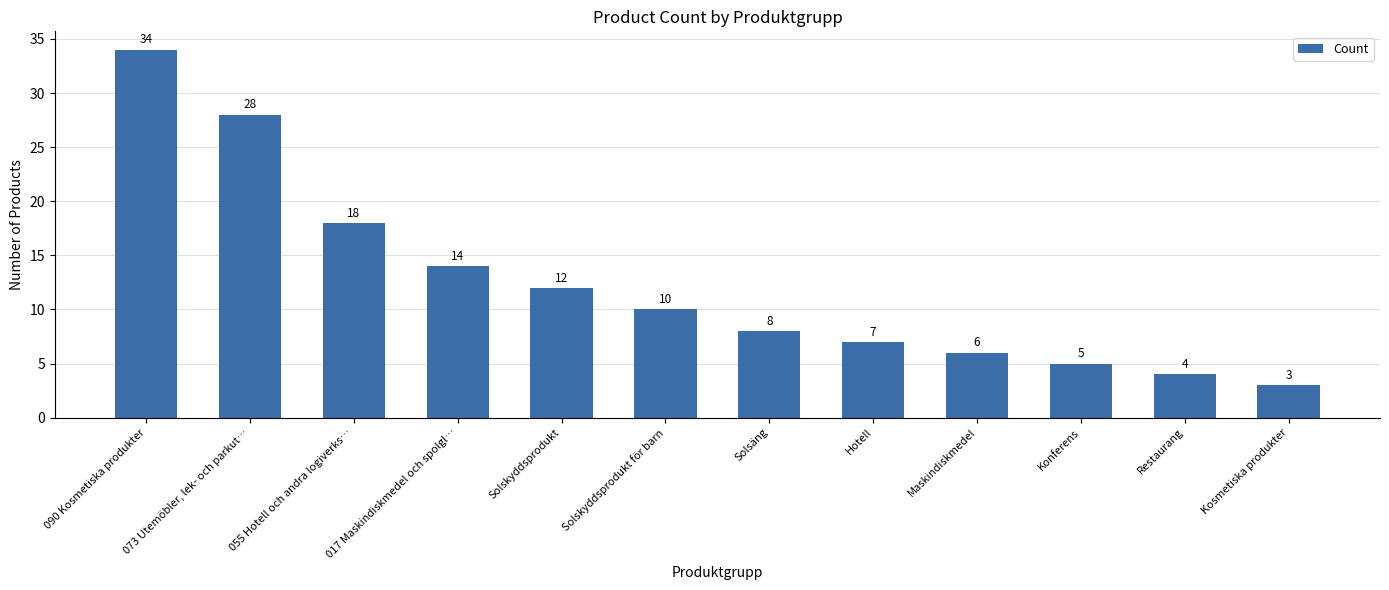

Reading left to right, extract all data points from this chart.

34	28	18	14	12	10	8	7	6	5	4	3